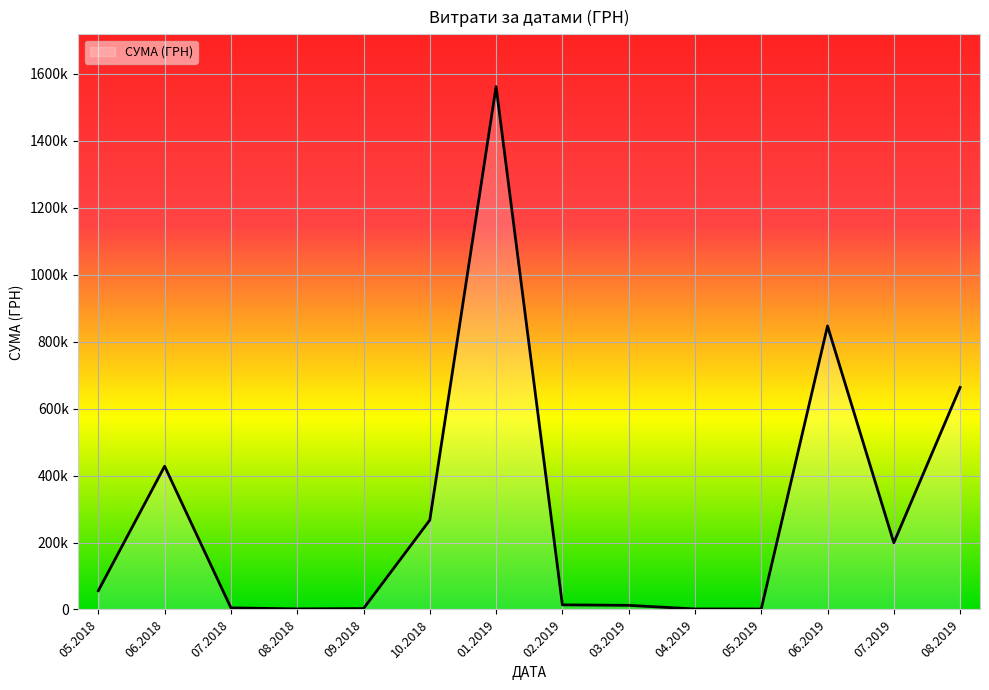

Does the chart display data point markers on the line(s)?

No